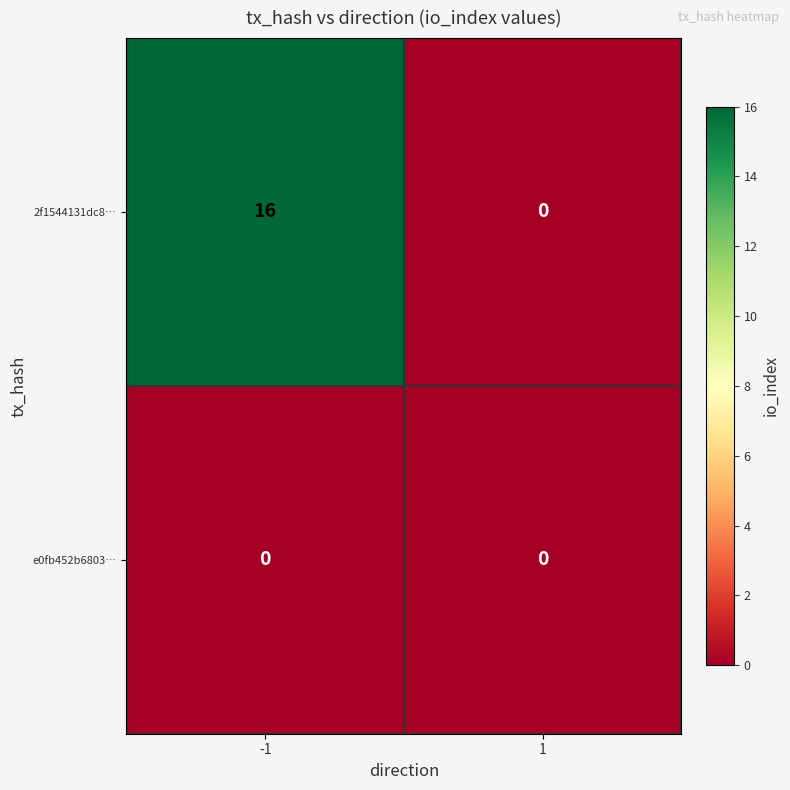

Which series has the largest total across all categories?

2f1544131dc8…